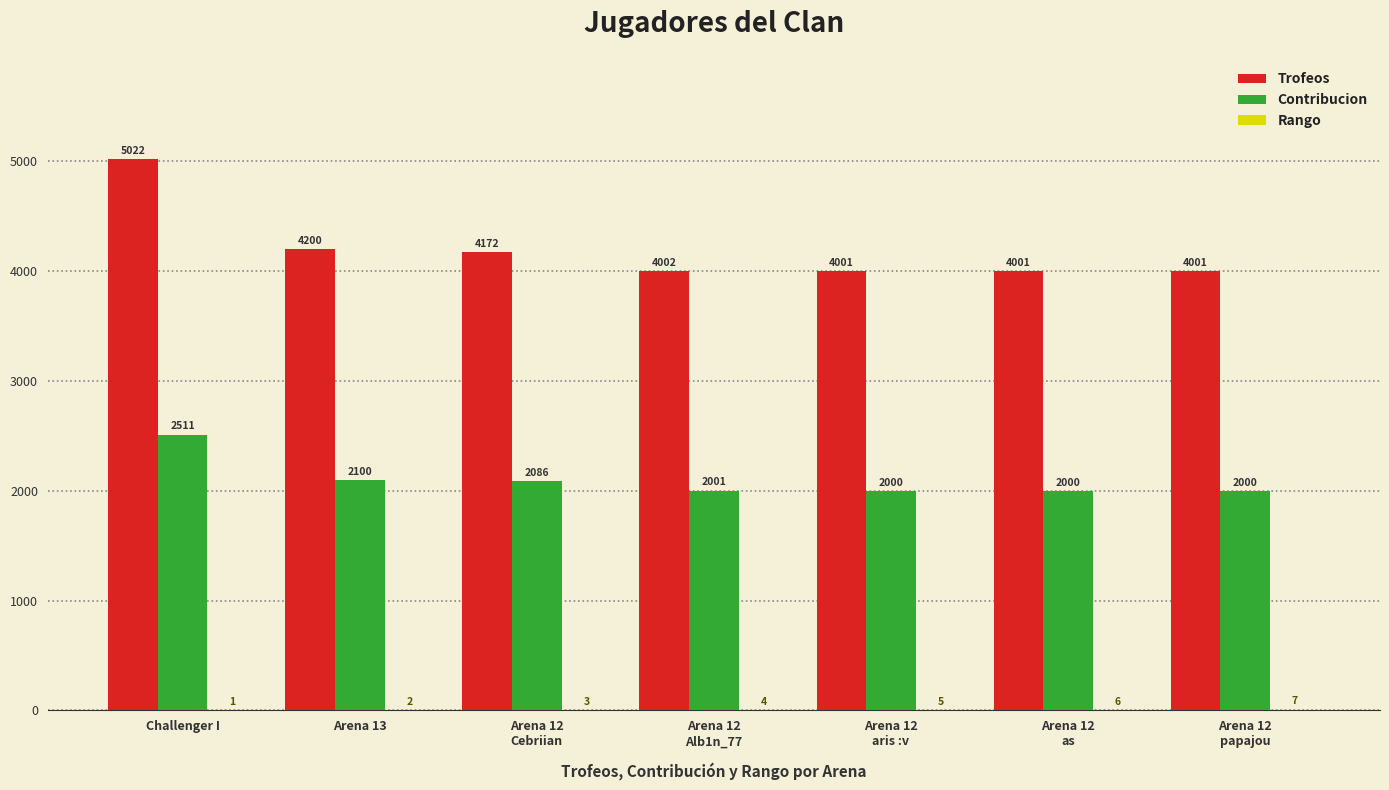

Where is Contribucion nearest to the value 2255?

Arena 13